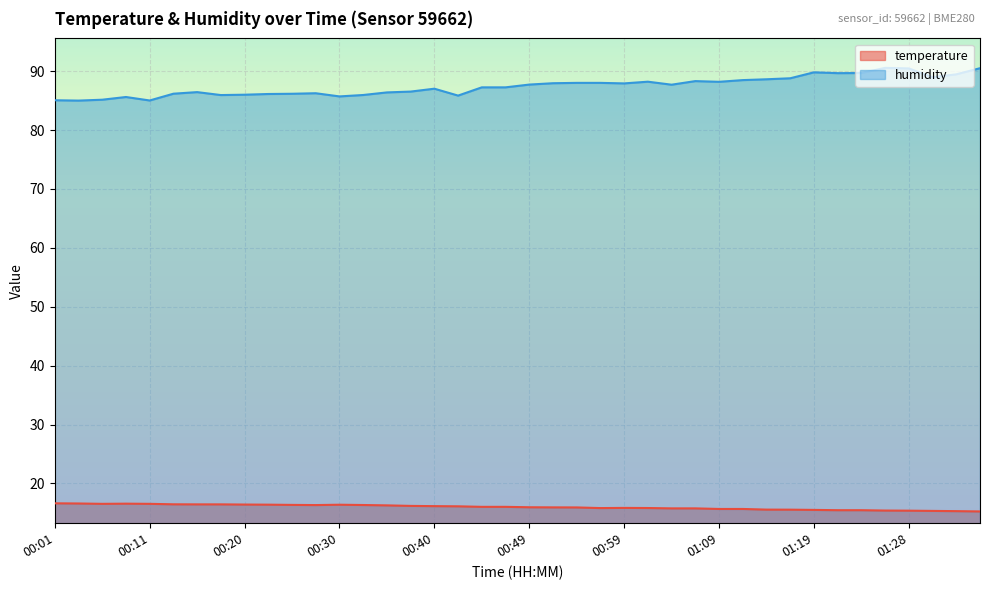

Reading left to right, extract all data points from this chart.

temperature: 00:01=16.6	00:03=16.6	00:06=16.5	00:08=16.6	00:11=16.5	00:13=16.5	00:15=16.4	00:18=16.4	00:20=16.4	00:23=16.4	00:25=16.4	00:28=16.3	00:30=16.4	00:32=16.3	00:35=16.3	00:37=16.2	00:40=16.1	00:42=16.1	00:45=16.0	00:47=16.0	00:49=16.0	00:52=15.9	00:54=15.9	00:57=15.8	00:59=15.8	01:02=15.8	01:04=15.8	01:06=15.8	01:09=15.7	01:11=15.7	01:14=15.6	01:16=15.6	01:19=15.5	01:21=15.5	01:24=15.5	01:26=15.4	01:28=15.4	01:31=15.3	01:33=15.3	01:36=15.2
humidity: 00:01=85.1	00:03=85.0	00:06=85.2	00:08=85.6	00:11=85.0	00:13=86.2	00:15=86.5	00:18=86.0	00:20=86.0	00:23=86.1	00:25=86.2	00:28=86.3	00:30=85.7	00:32=86.0	00:35=86.4	00:37=86.5	00:40=87.0	00:42=85.9	00:45=87.3	00:47=87.3	00:49=87.7	00:52=88.0	00:54=88.0	00:57=88.0	00:59=87.9	01:02=88.2	01:04=87.7	01:06=88.3	01:09=88.2	01:11=88.5	01:14=88.6	01:16=88.8	01:19=89.8	01:21=89.7	01:24=89.7	01:26=90.6	01:28=90.5	01:31=89.0	01:33=89.5	01:36=90.5